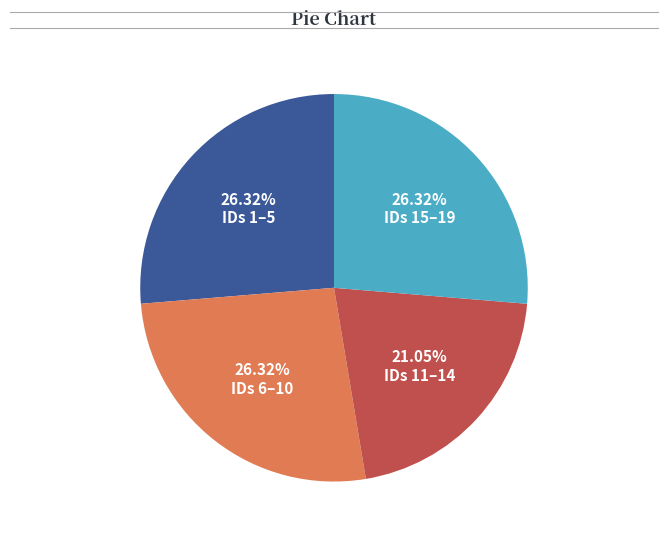

Is the sum of IDs 1–5 and IDs 6–10 greater than half?

Yes